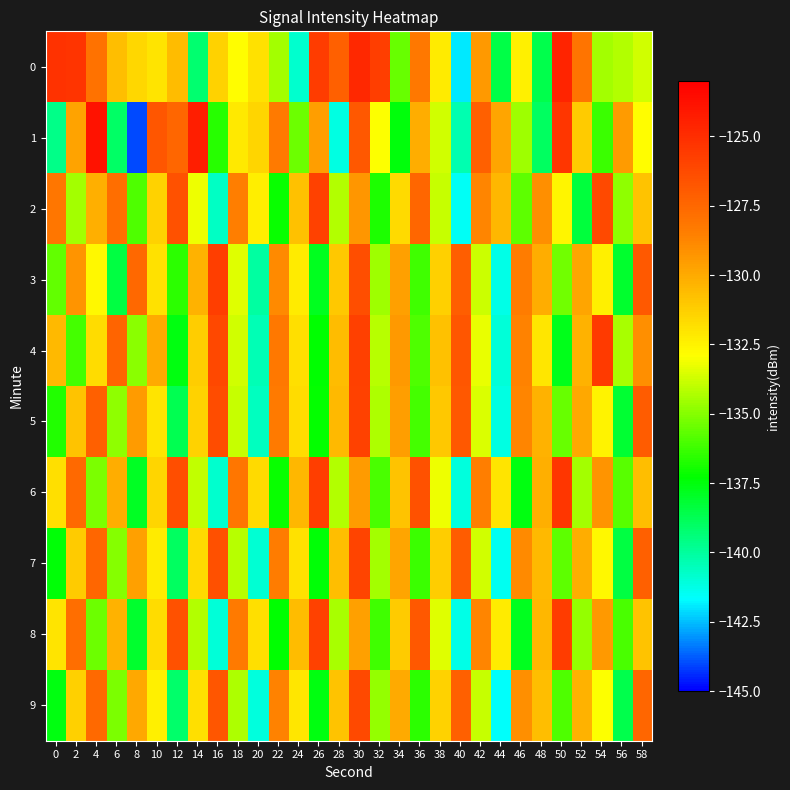

Rank the series at 24 from highest to lowest value.

6, 8, 2, 5, 4, 7, 9, 3, 1, 0